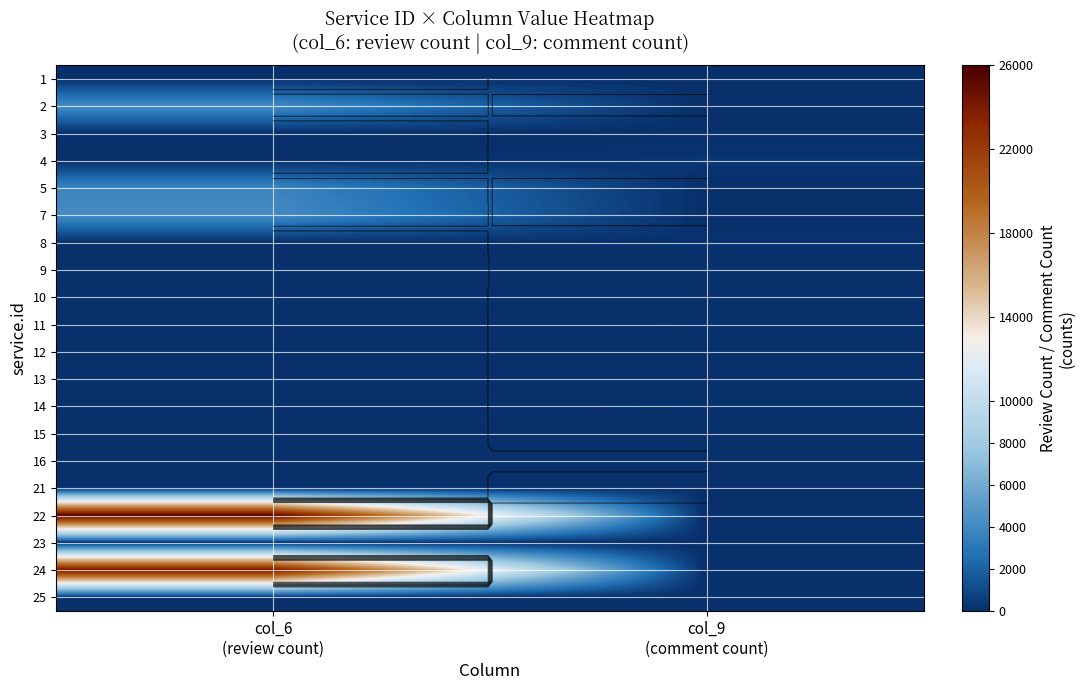

At which category is the sum across all series the highest?

col_6
(review count)